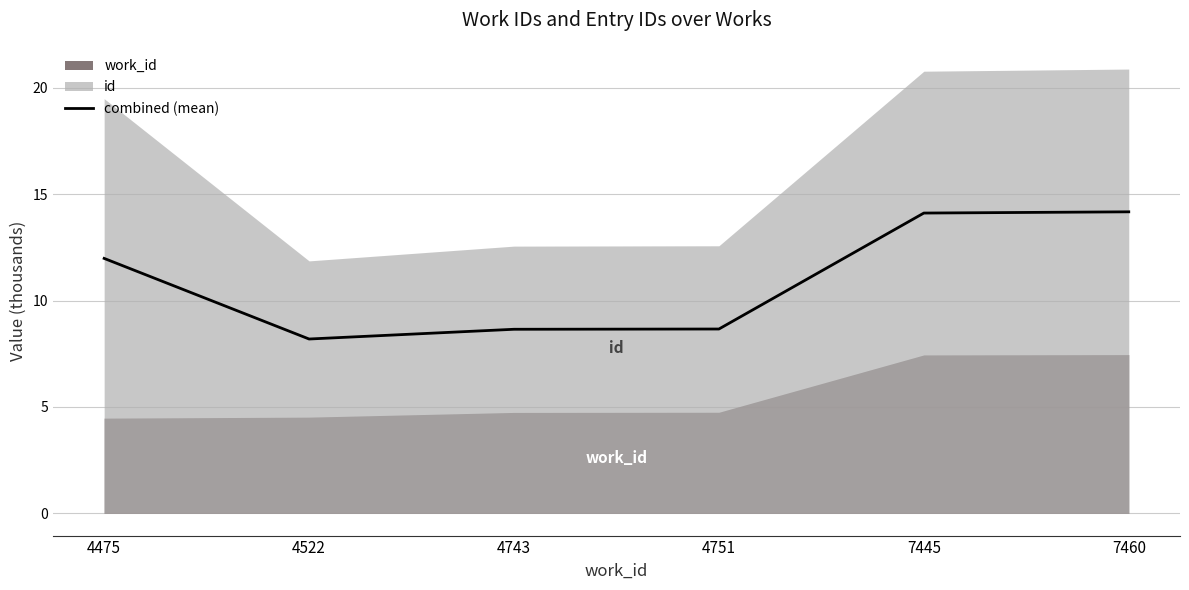

Reading right to left, list all the values displayed in this chart.

7460=14.2	7445=14.1	4751=8.7	4743=8.7	4522=8.2	4475=12.0